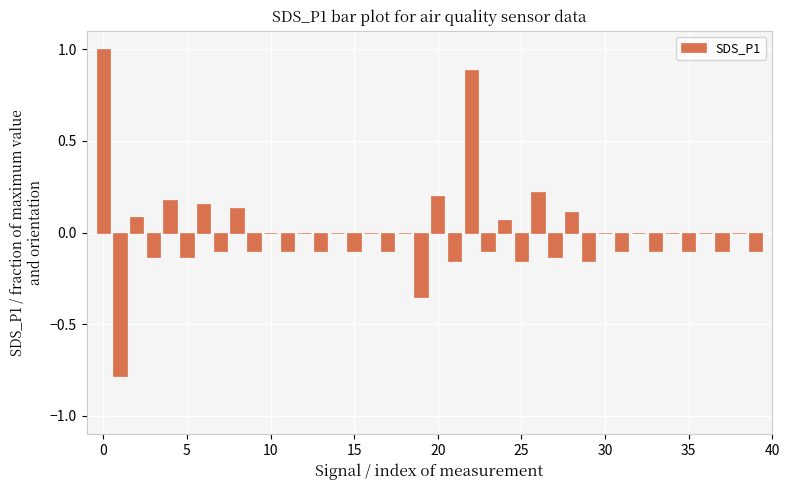

What is the greatest value displayed?

1.0